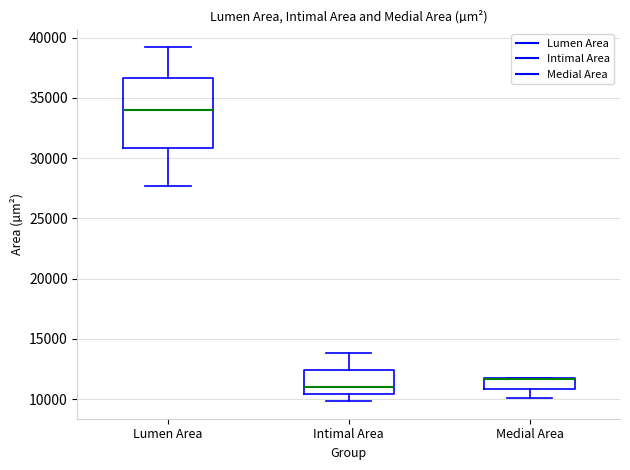

Which box is the tallest, from its lower edge to its upper edge?

Lumen Area